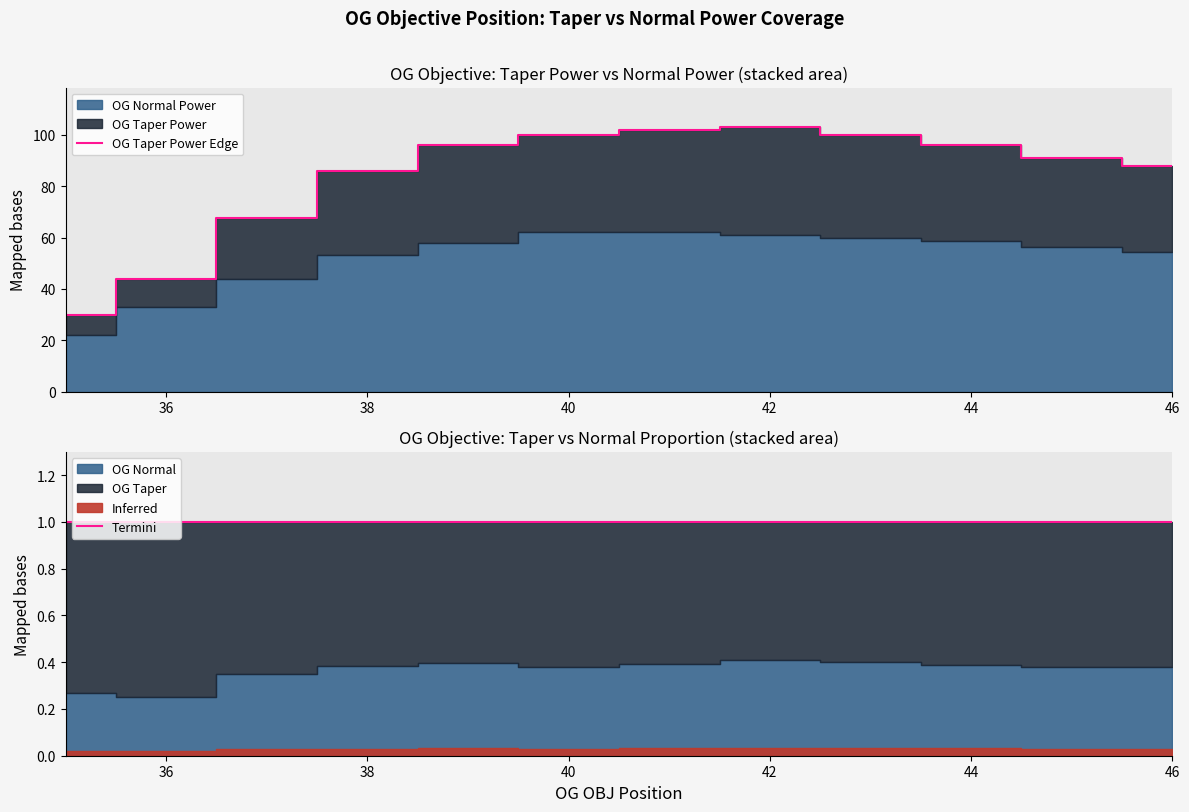

Is the value of Termini at 34 greater than the value of OG Taper Power Edge at 36?

No